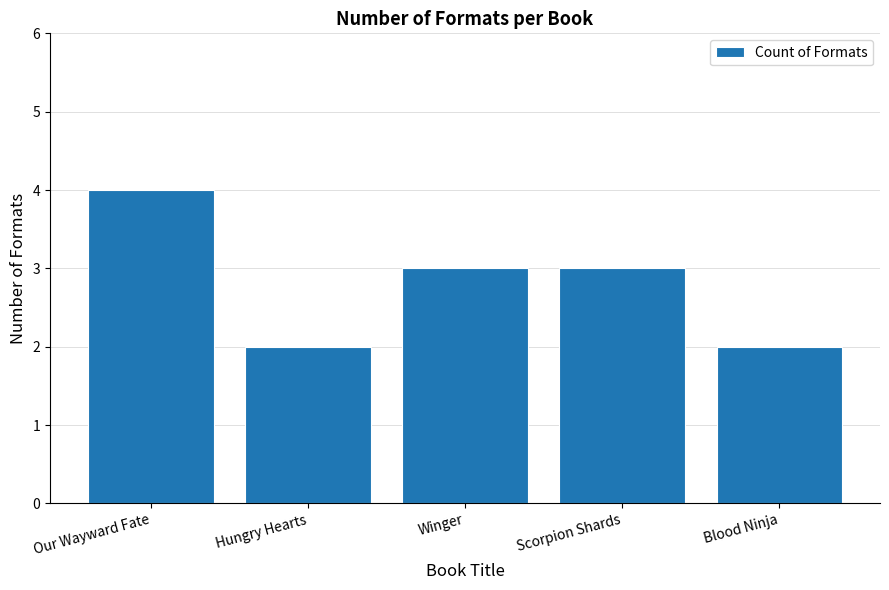

Reading left to right, list all the values displayed in this chart.

Our Wayward Fate=4	Hungry Hearts=2	Winger=3	Scorpion Shards=3	Blood Ninja=2